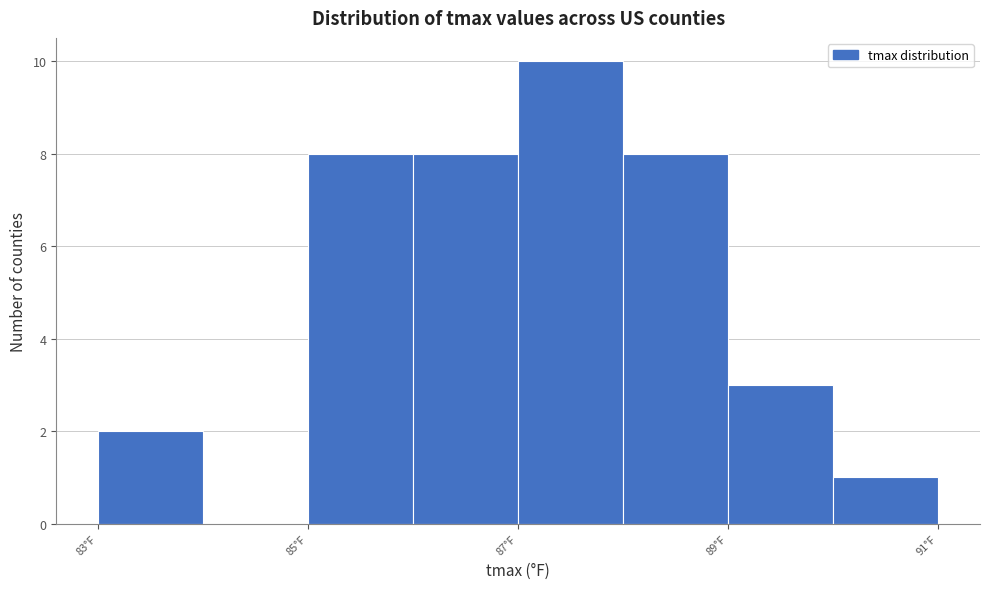

How tall is the bar that spans 85 to 86 on the x-axis? The values are not printed on the chart, so give them approximately, as read against the axis.

8